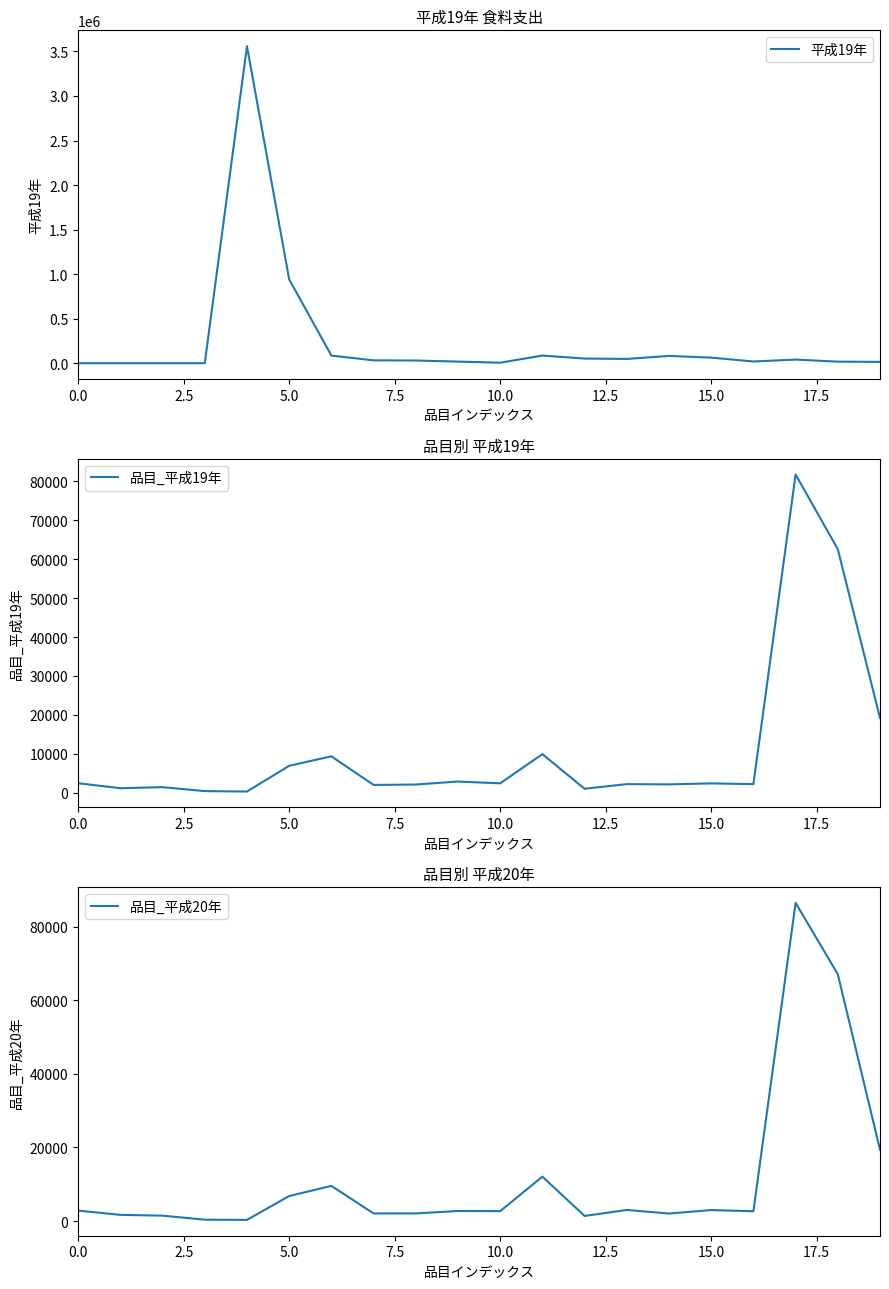

The value of 平成19年 at 5.0 is 233217.1. True or false?

False